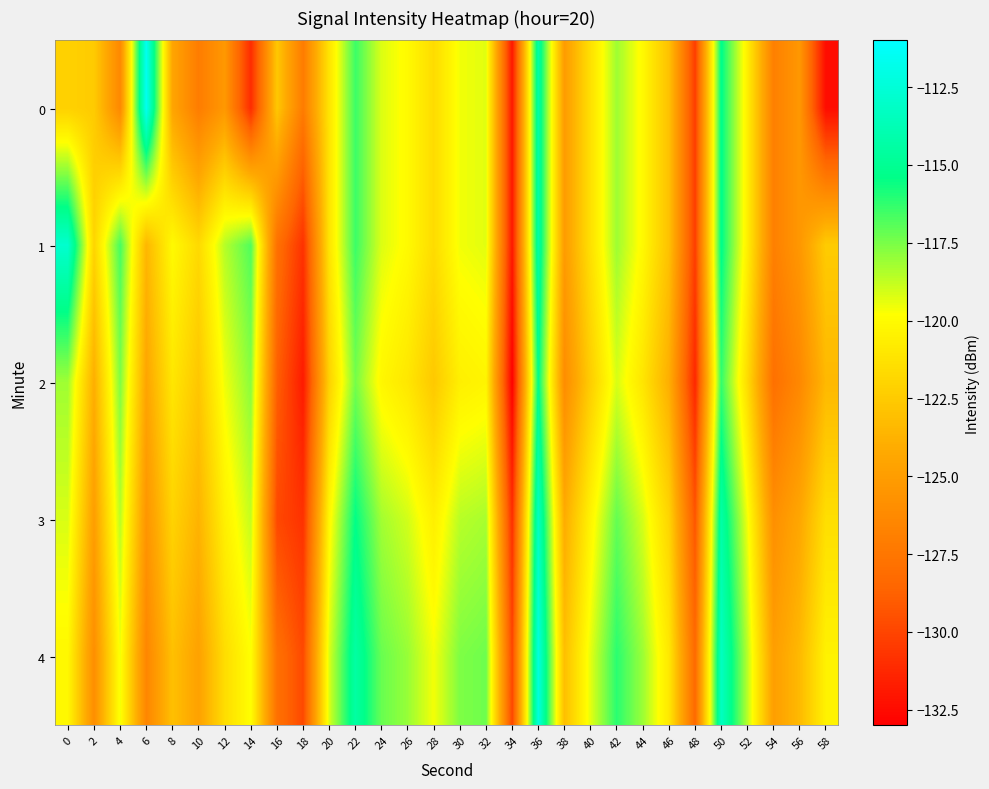

What is the smallest value displayed?

-133.0